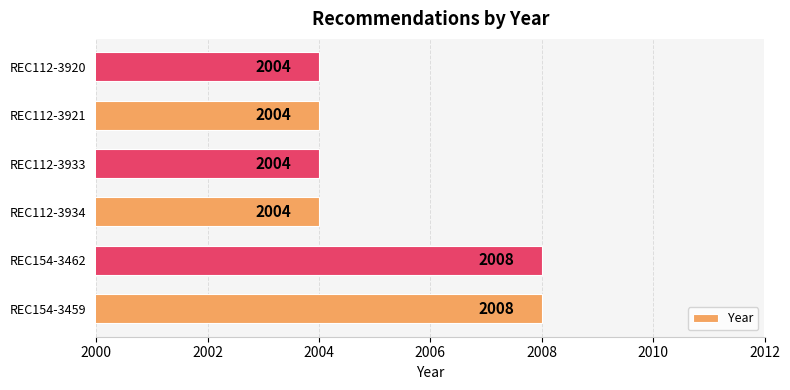

What is the average value?

2005